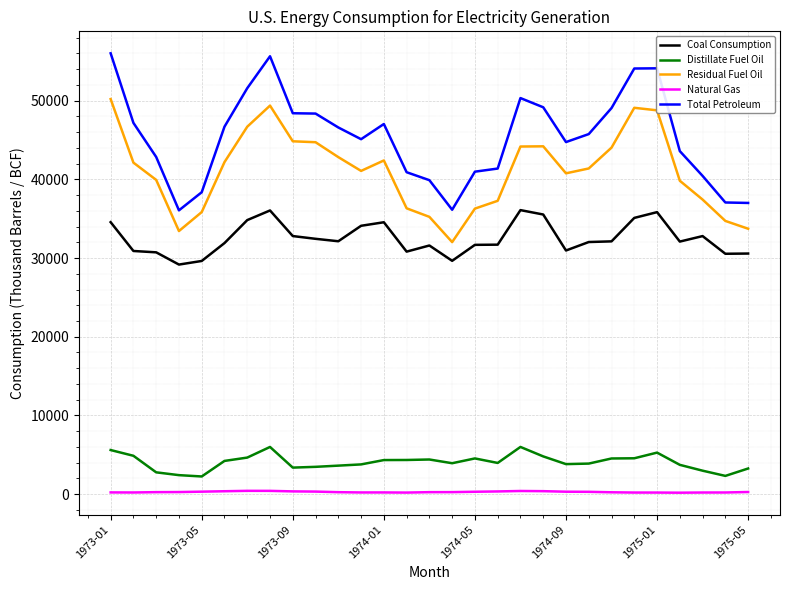

True or false: Total Petroleum and Residual Fuel Oil cross at least once.

False